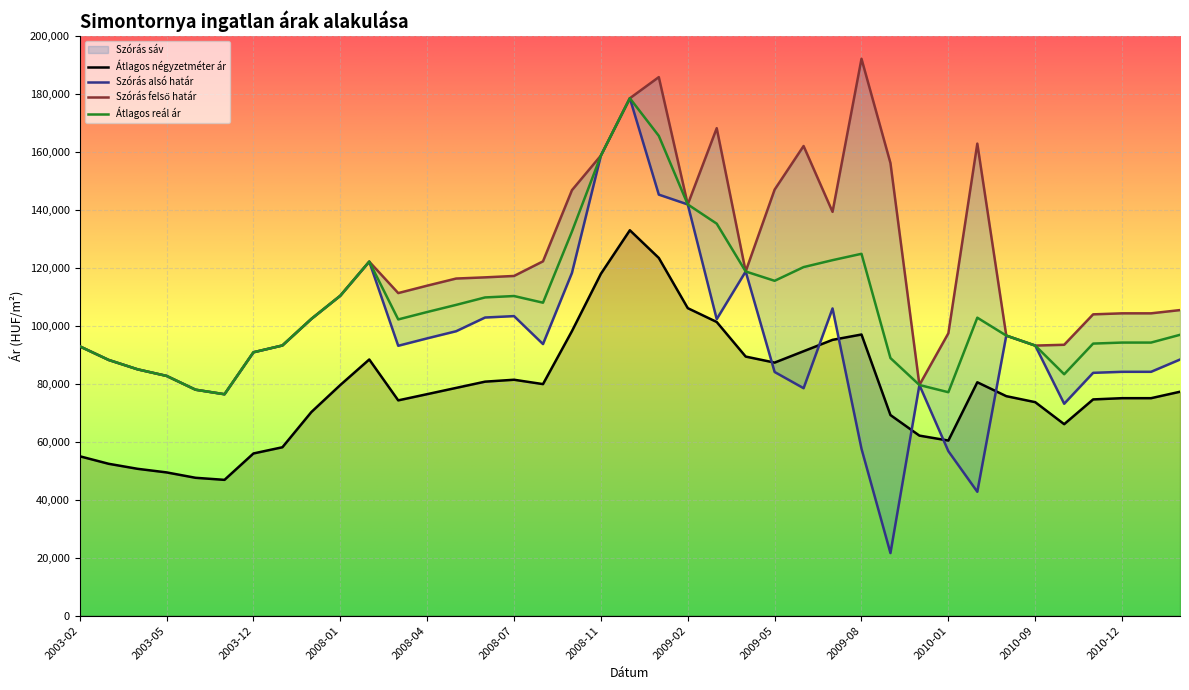

True or false: Átlagos négyzetméter ár has more than 2 interior local peaks.

True